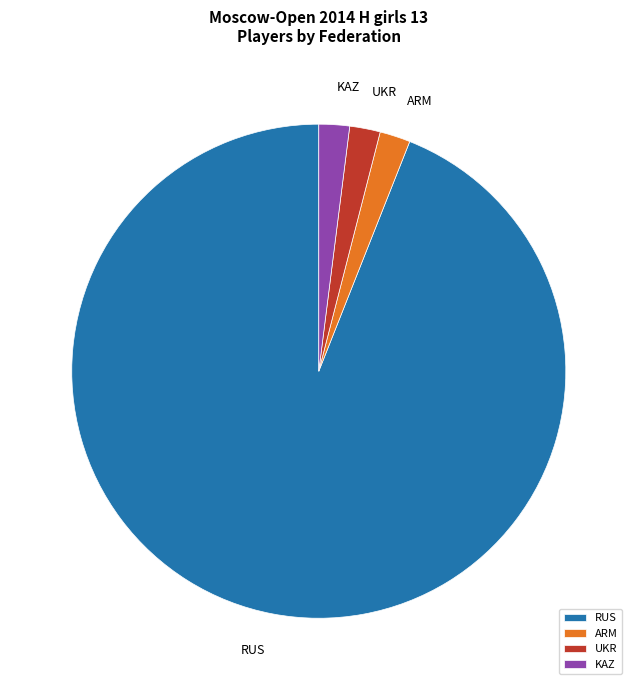

How many slices are in this pie chart?

4